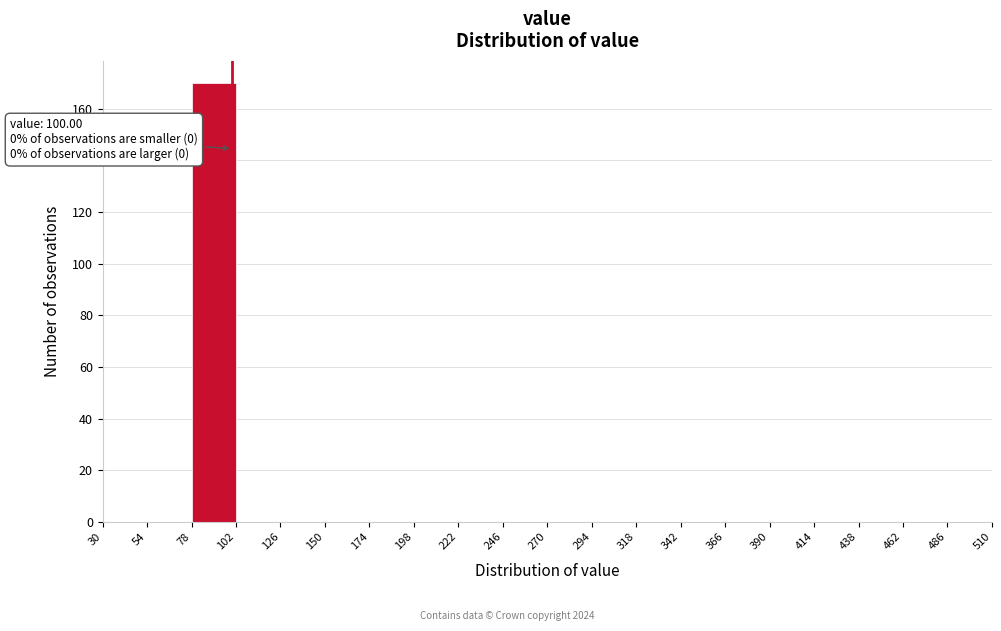

Over which range of the x-axis is the bar tallest?

78 to 102